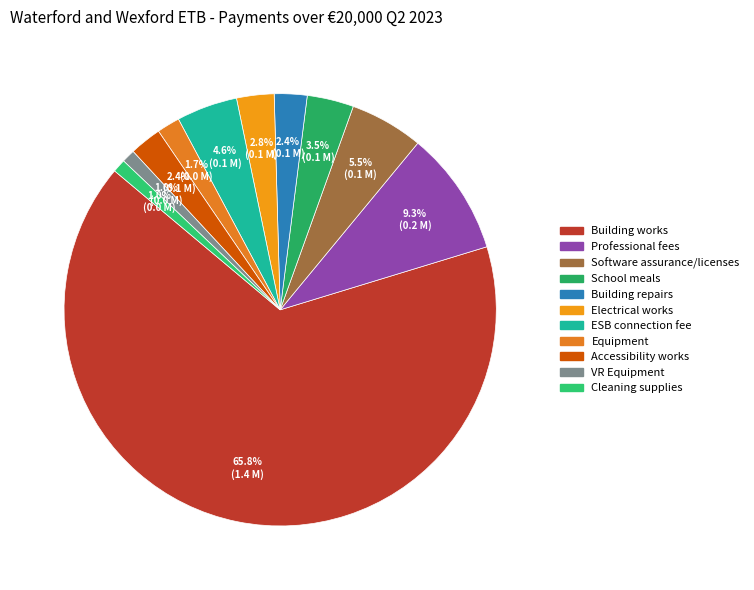

What percentage is the VR Equipment slice, to the nearest percent?

1%